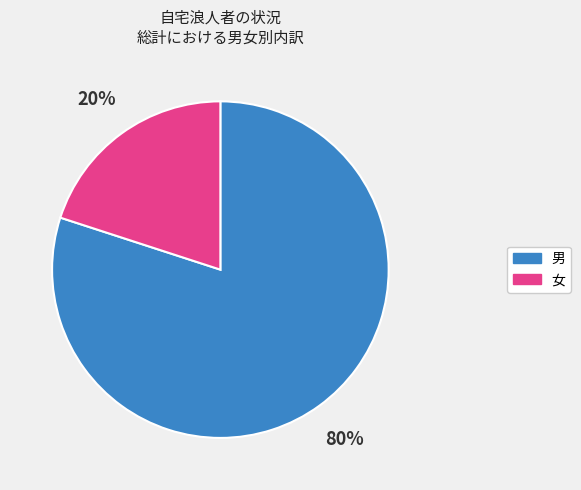

To the nearest percent, what is the average slice percentage?

50%